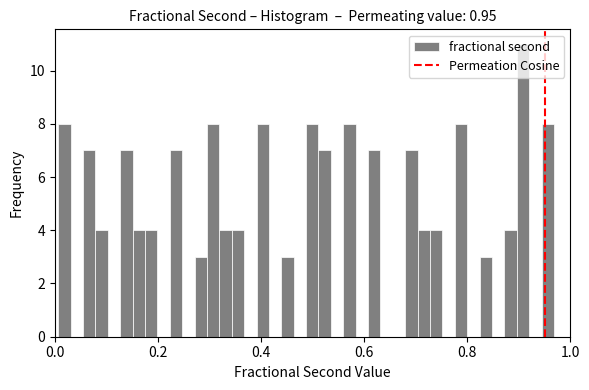

Read against the x-axis, roughly where is the centre of the tallest bar?

0.90